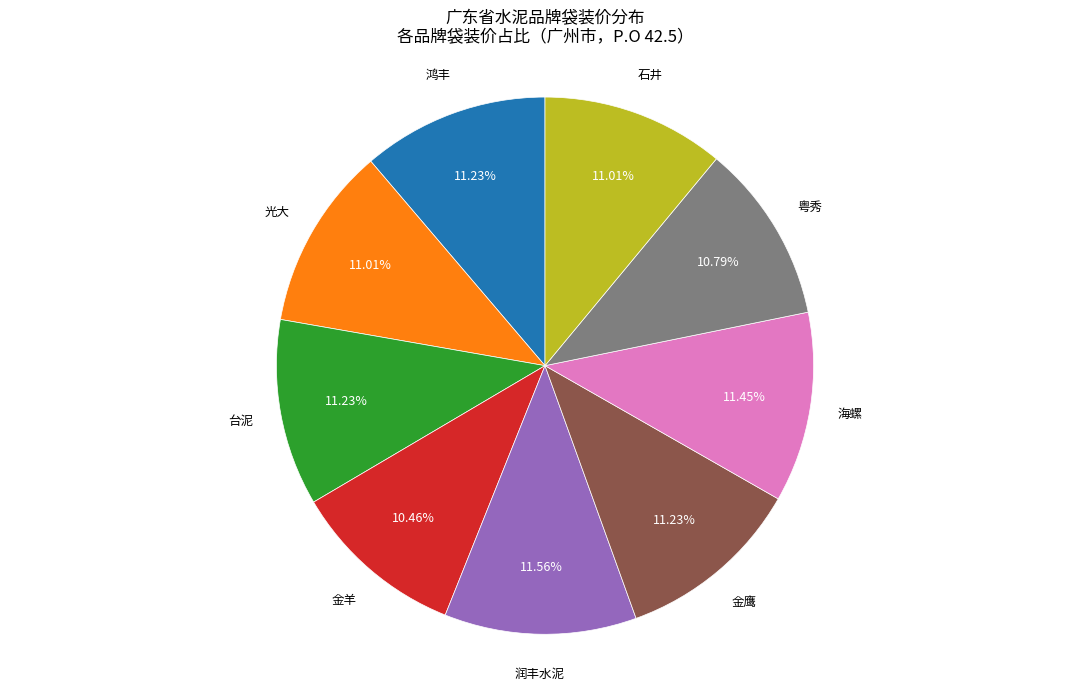

Is there any slice that represents more than half of the pie?

No